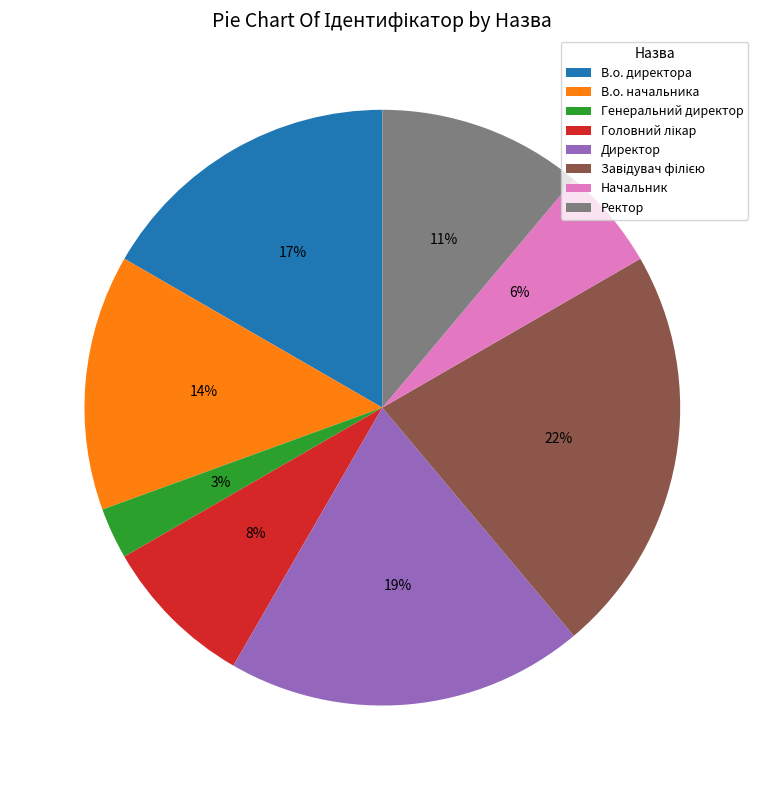

To the nearest percent, what portion does Начальник represent?

6%